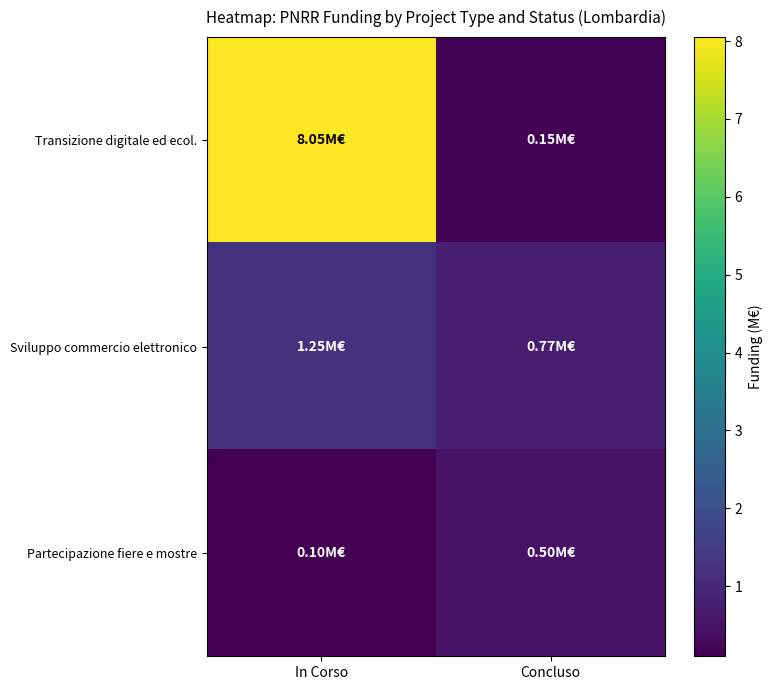

Which series changed the most between In Corso and Concluso?

Transizione digitale ed ecol.